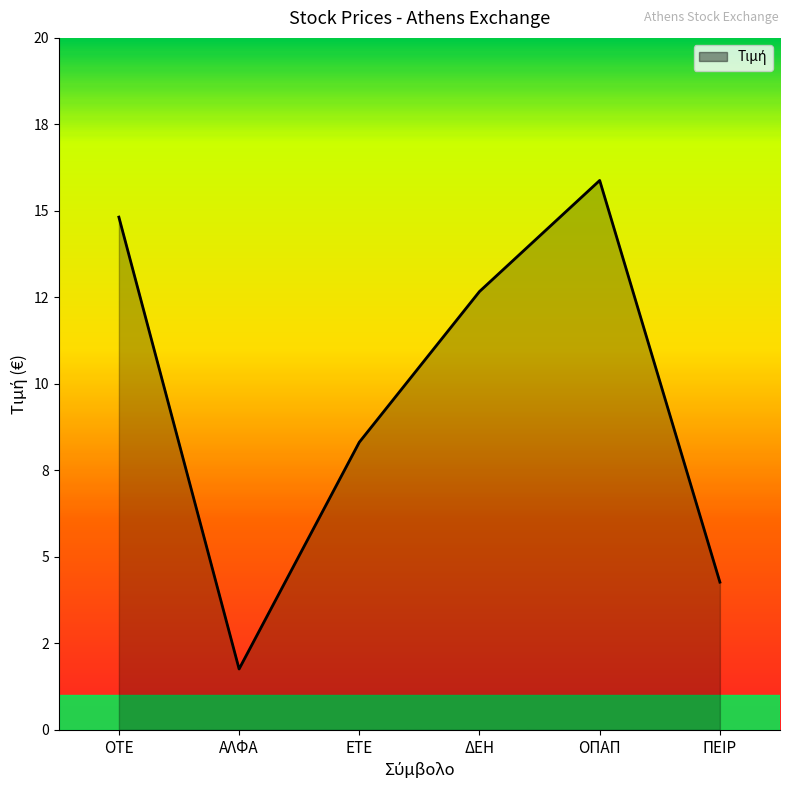

The chart shows a value of 1.8 at ΑΛΦΑ. True or false?

True